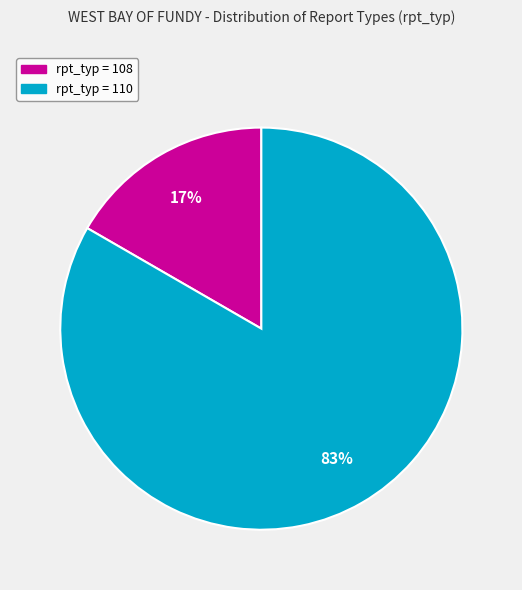

Is the sum of rpt_typ = 110 and rpt_typ = 108 greater than half?

Yes